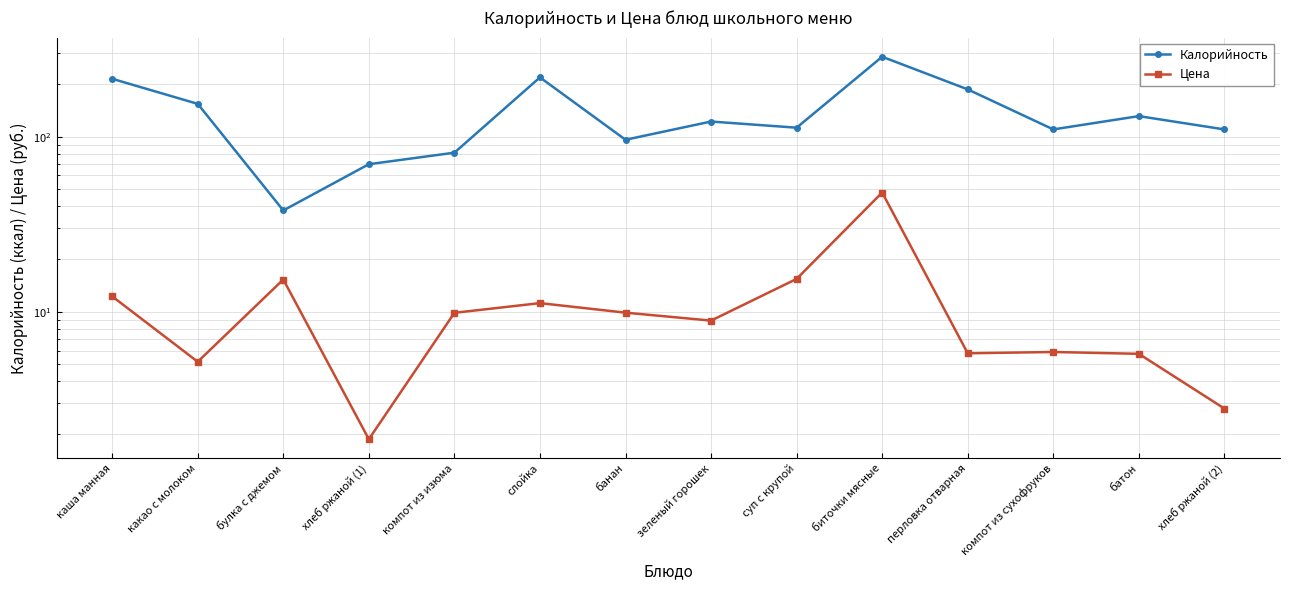

At which label does Калорийность reach its minimum?

булка с джемом